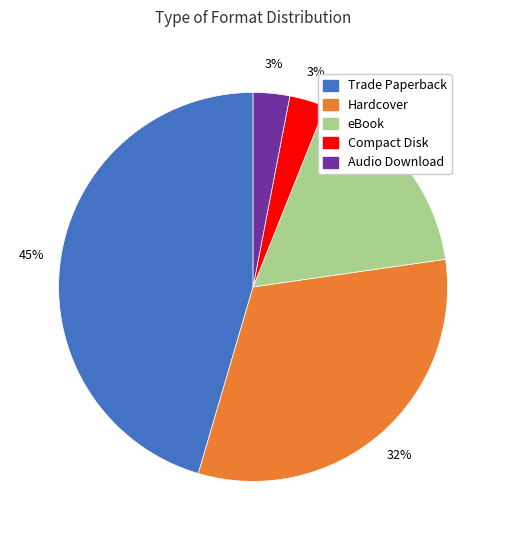

To the nearest percent, what is the average slice percentage?

20%